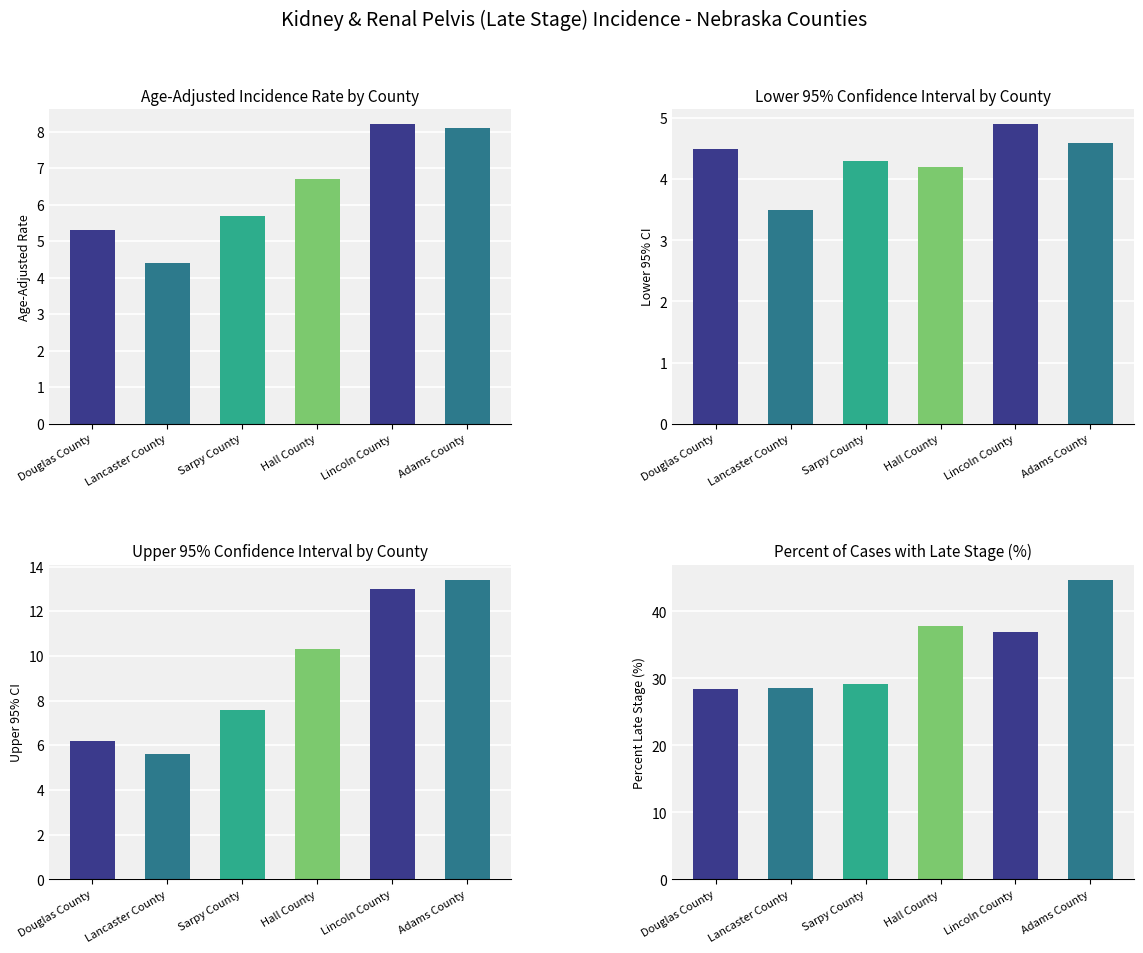

Read the Upper 95% CI value at Lincoln County.

13.0